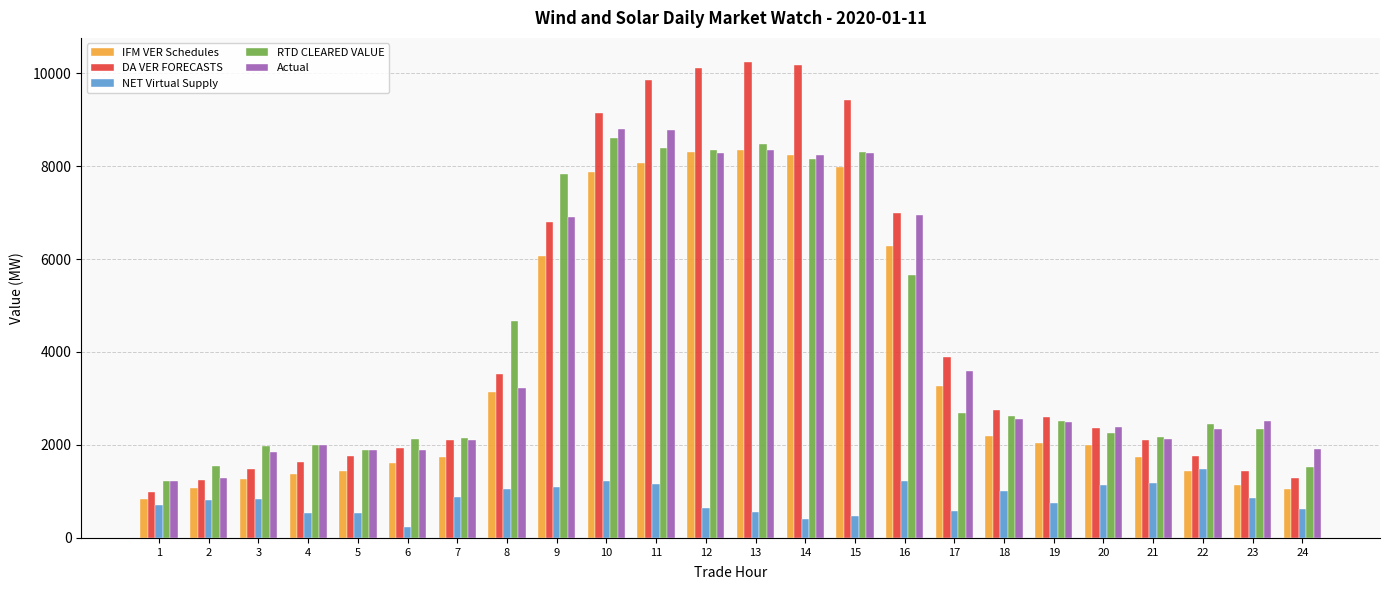

Which series has the largest range (max minus min)?

DA VER FORECASTS